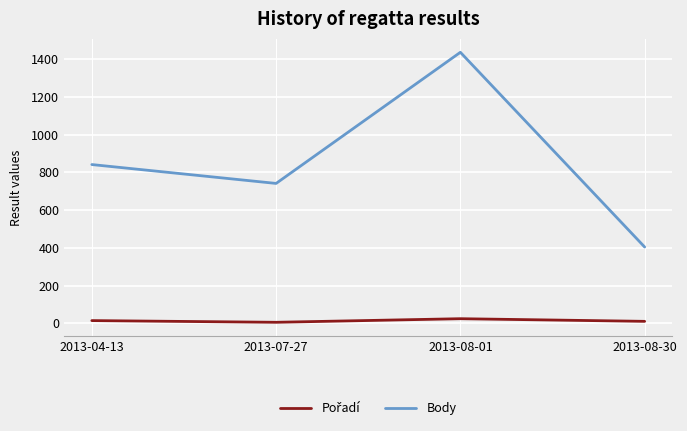

Where is Body nearest to the value 920?

2013-04-13